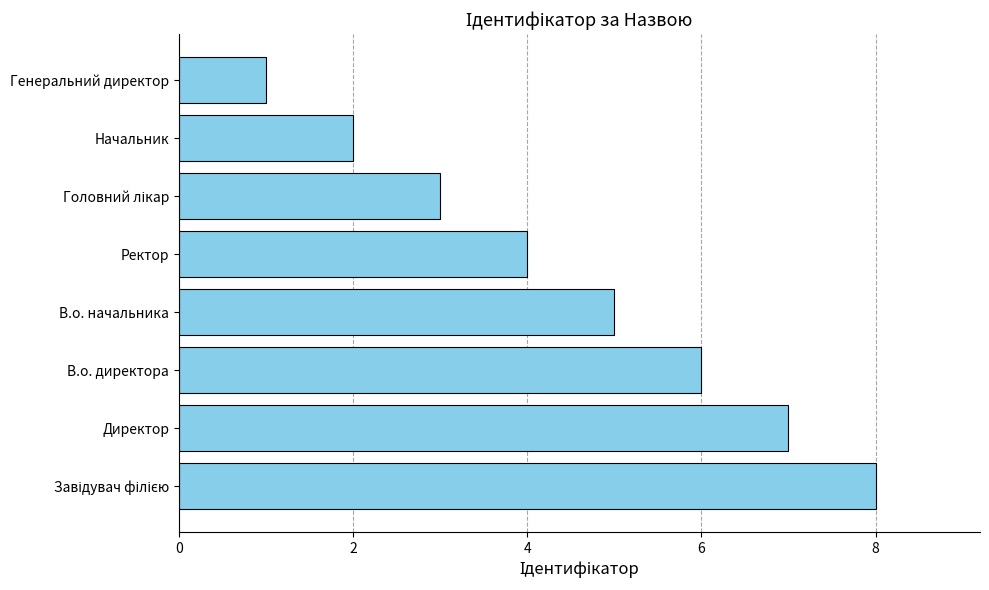

At which category does the chart reach its minimum across all series?

Генеральний директор